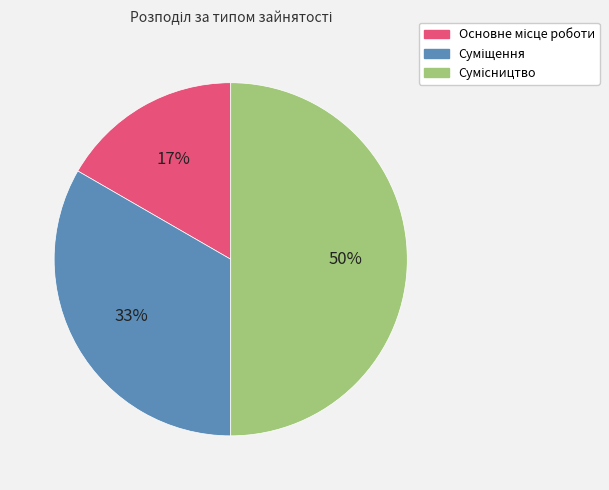

How many segments does this pie chart have?

3